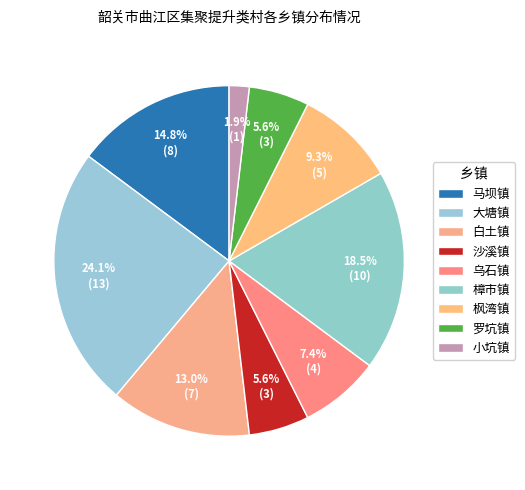

How many slices are in this pie chart?

9